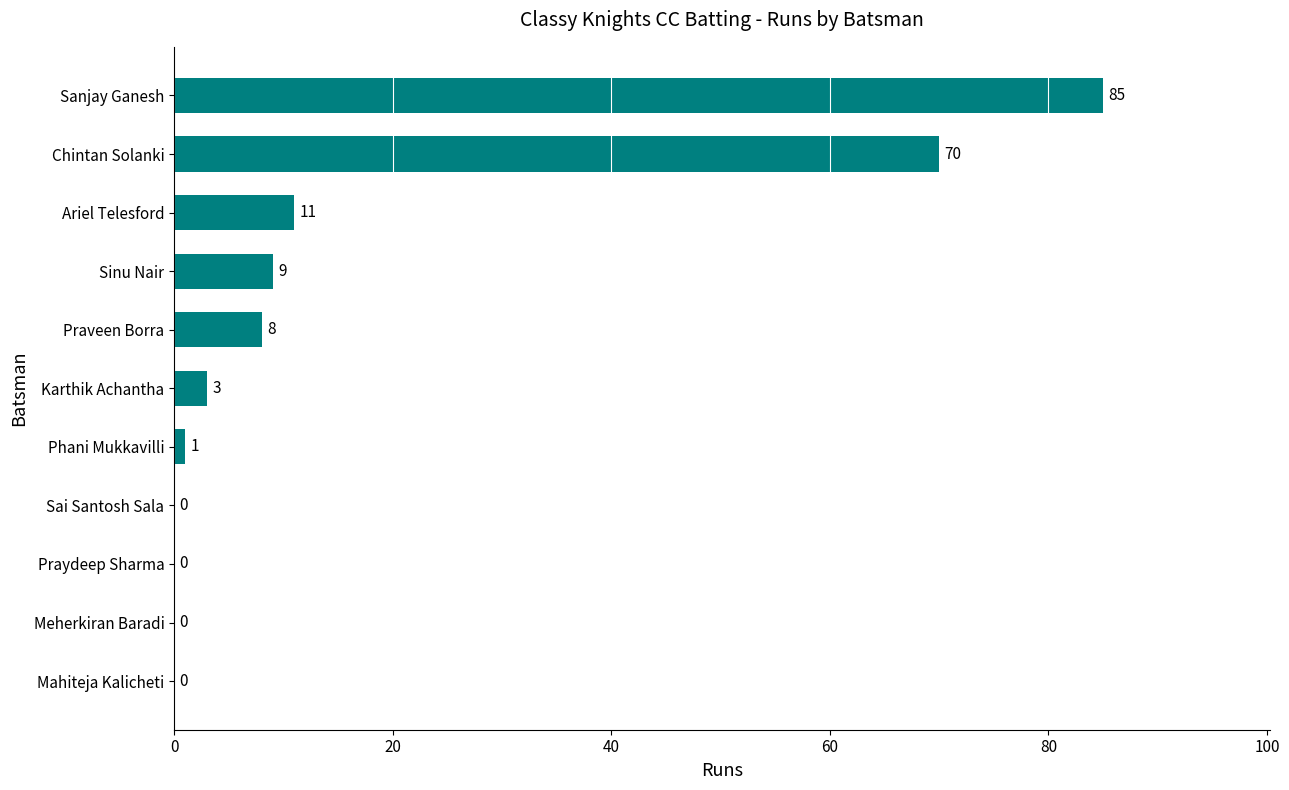

Reading top to bottom, extract all data points from this chart.

Sanjay Ganesh=85	Chintan Solanki=70	Ariel Telesford=11	Sinu Nair=9	Praveen Borra=8	Karthik Achantha=3	Phani Mukkavilli=1	Sai Santosh Sala=0	Praydeep Sharma=0	Meherkiran Baradi=0	Mahiteja Kalicheti=0